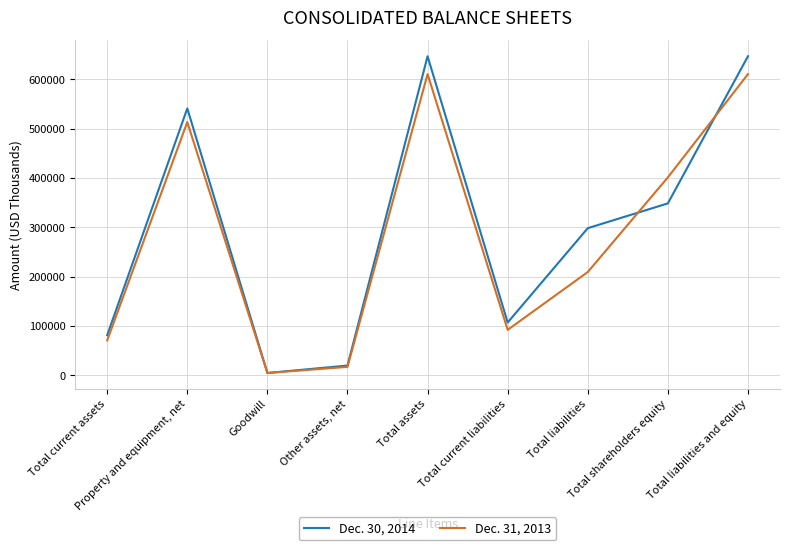

In Dec. 30, 2014, how many points are higher than both neighbors (excluding endpoints)?

2